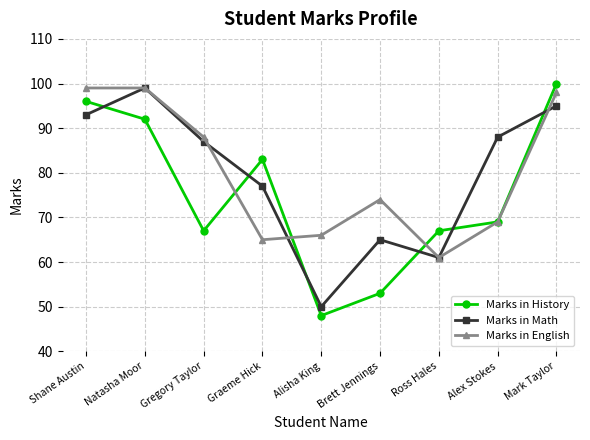

What is the difference between the second highest and minimum values in the Marks in English series?

38